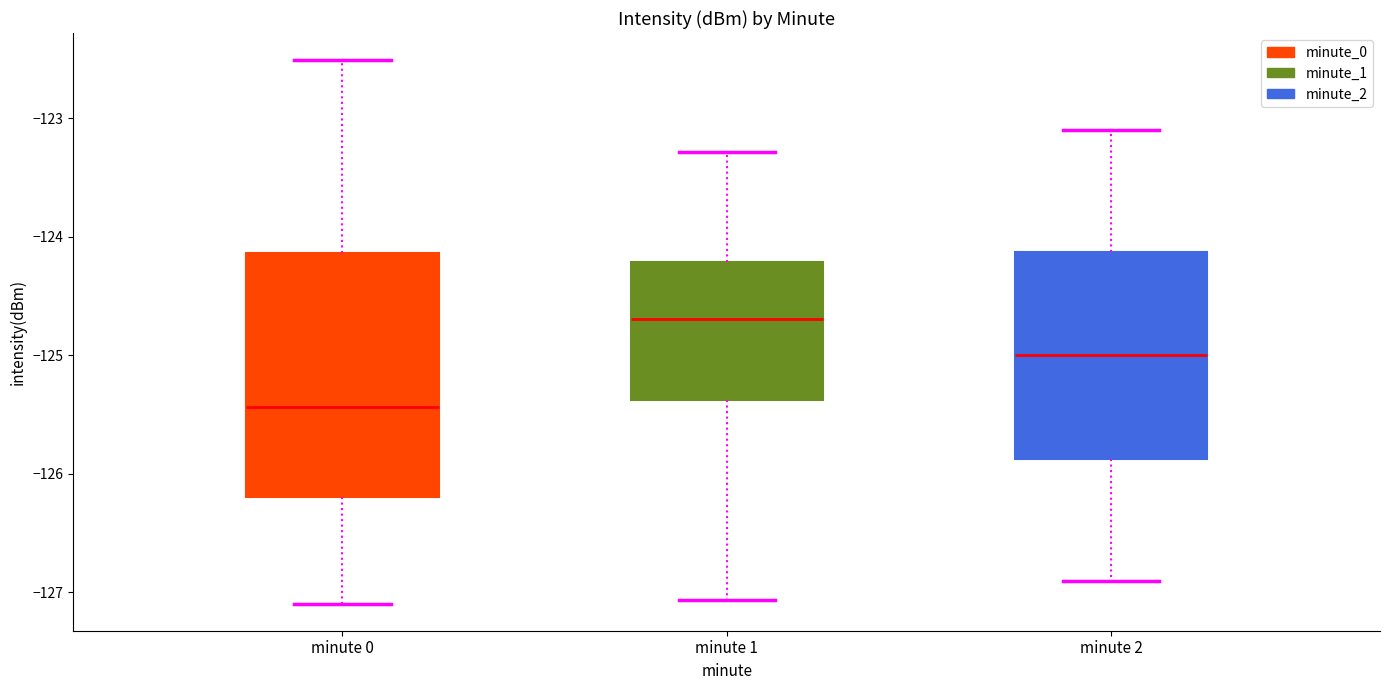

Comparing the boxes themselves (not the whiskers), which one is the tallest?

minute 0